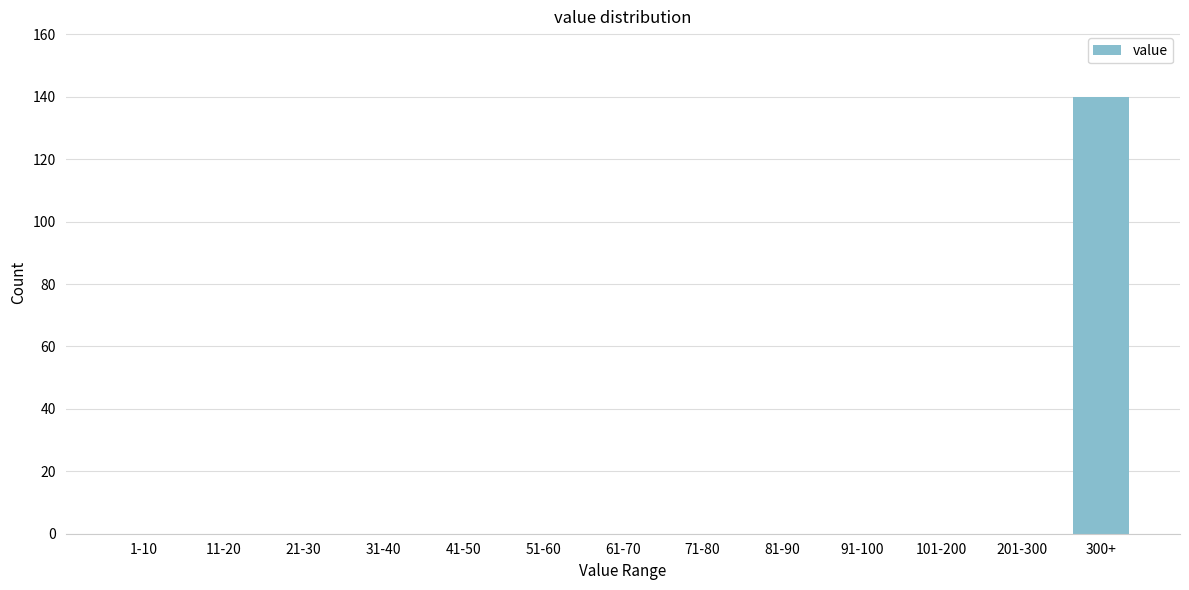

Reading right to left, transcribe all the data shown in this chart.

300+=140	201-300=0	101-200=0	91-100=0	81-90=0	71-80=0	61-70=0	51-60=0	41-50=0	31-40=0	21-30=0	11-20=0	1-10=0